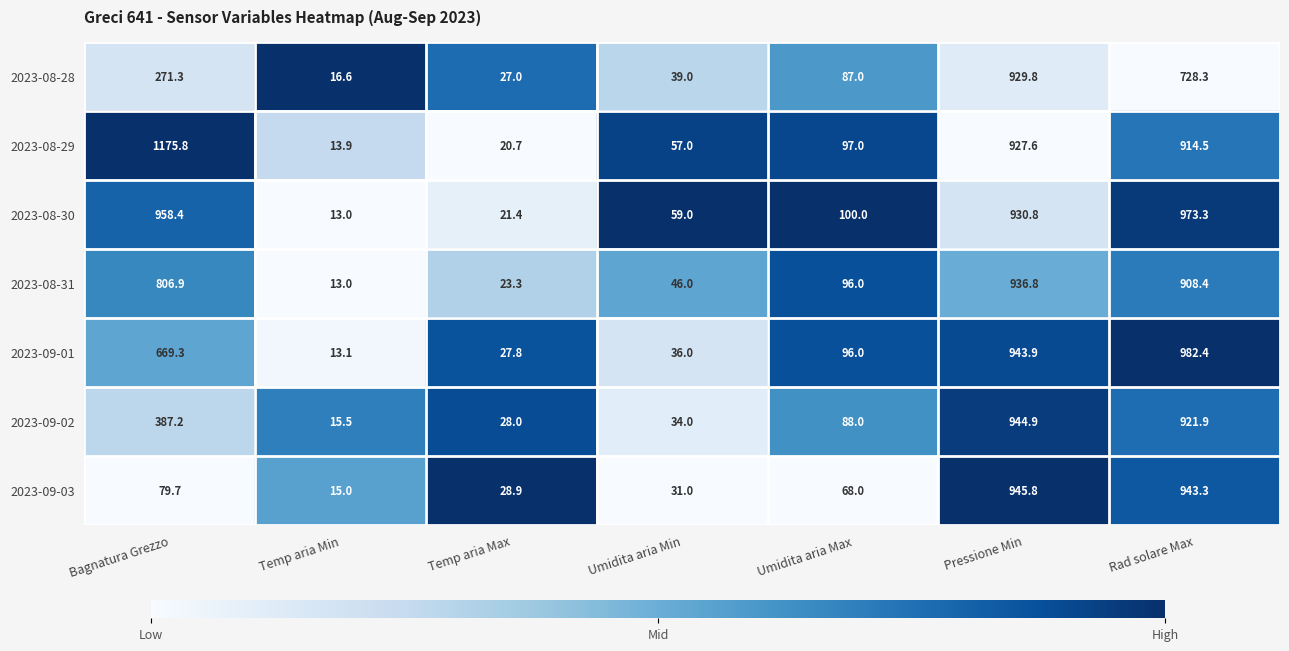

Between Temp aria Max and Umidita aria Min, which series saw the biggest shift?

2023-08-30